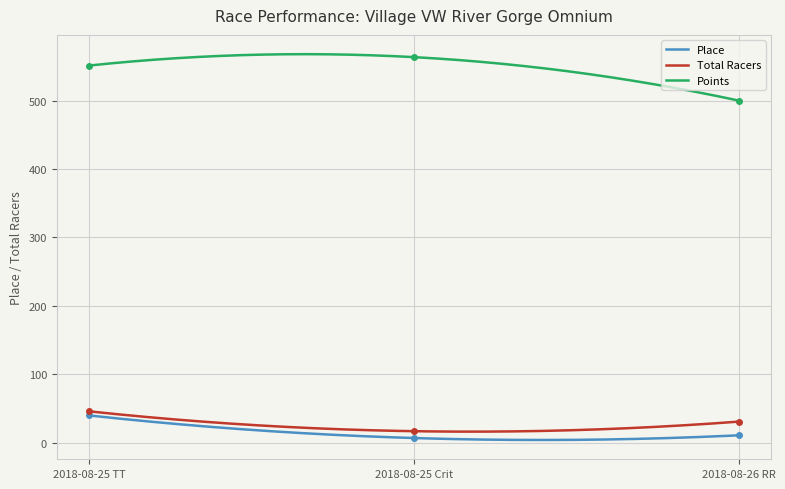

The Points series shows 499.9 at 2018-08-26 RR. True or false?

True